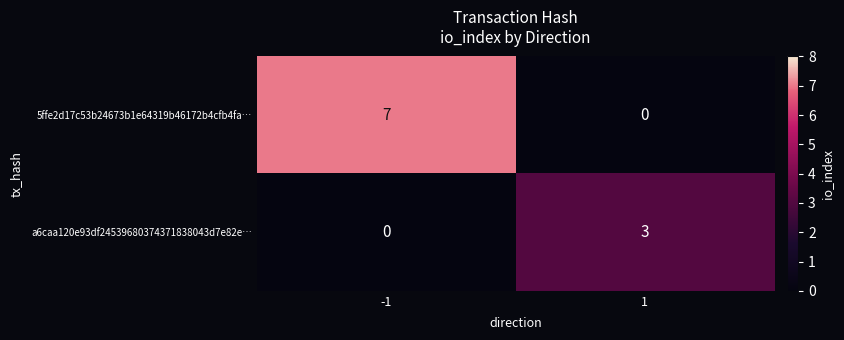

What is the difference between the maximum and minimum values in the 5ffe2d17c53b24673b1e64319b46172b4cfb4fa… series?

7